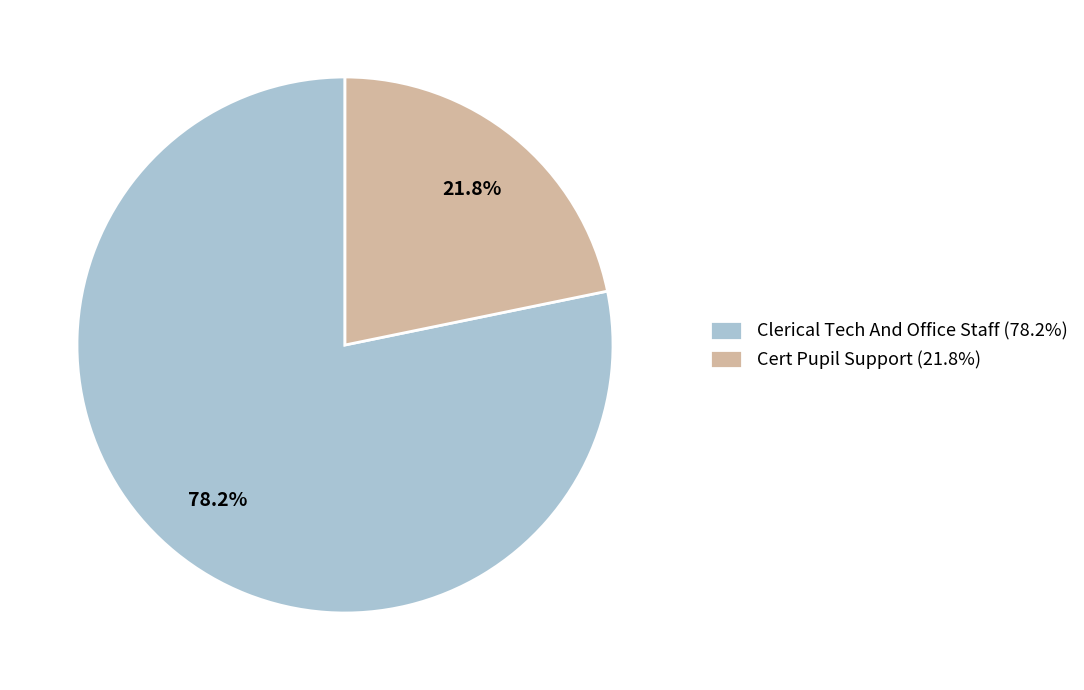

Combined, what portion of the pie is Cert Pupil Support and Clerical Tech And Office Staff?

100.0%